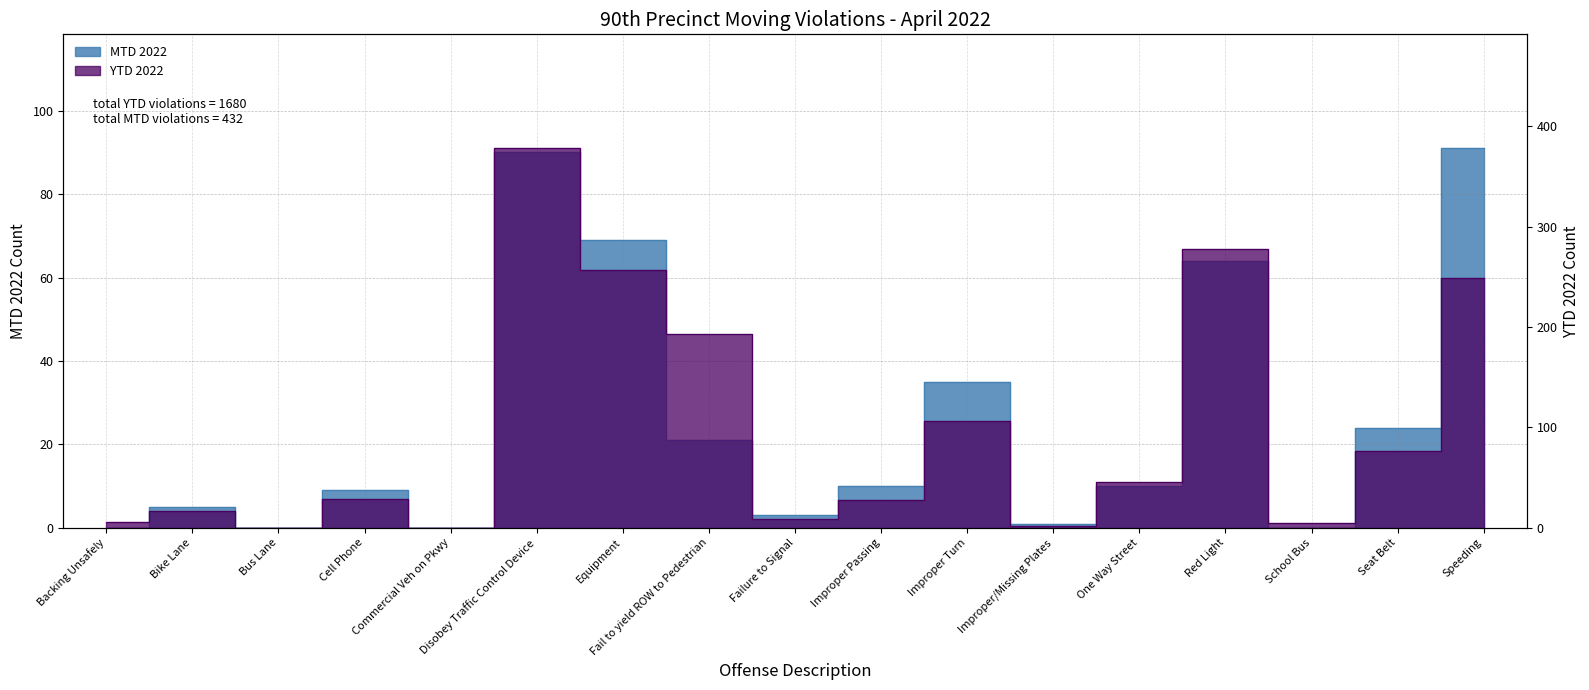

True or false: YTD 2022 and MTD 2022 cross at least once.

False